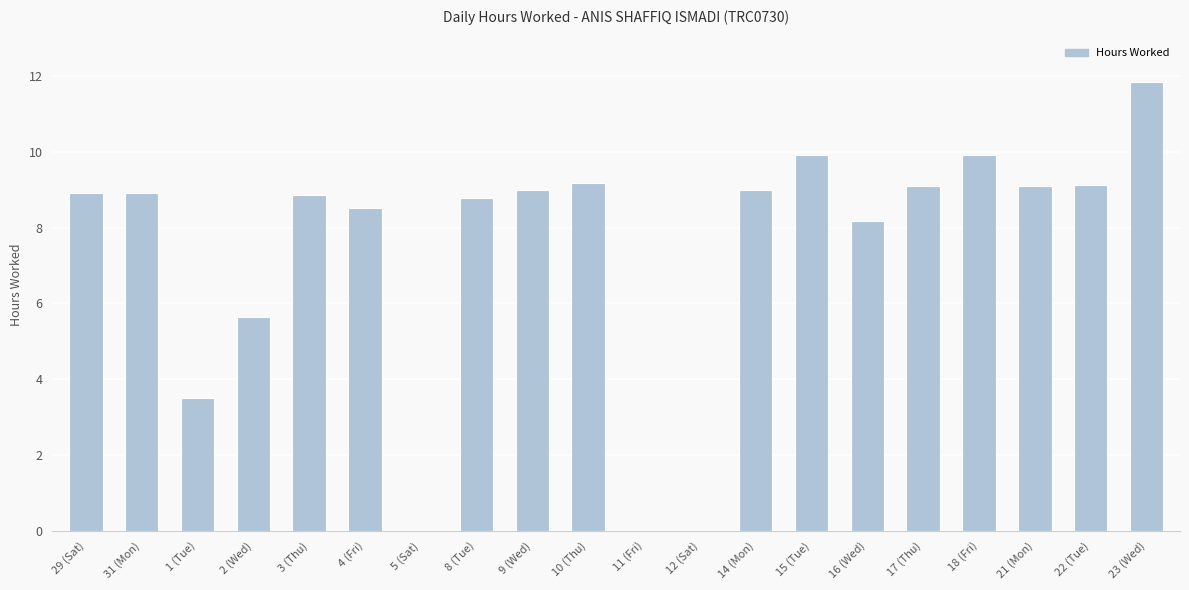

Which label corresponds to the largest value in the chart?

23 (Wed)